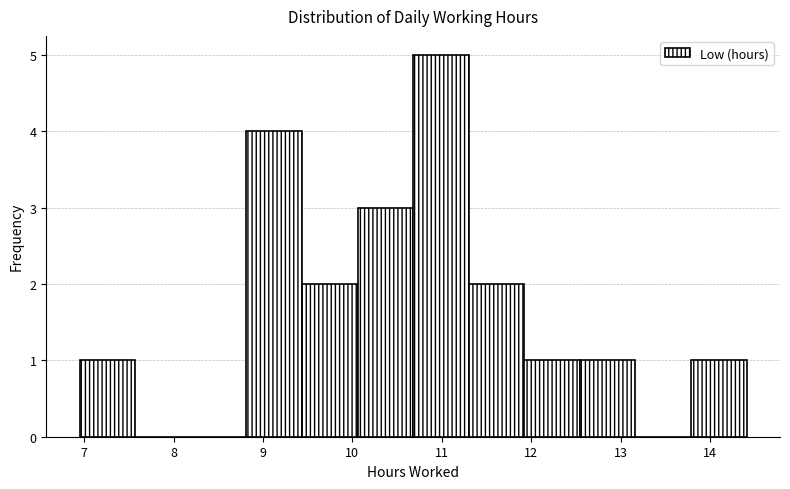

Reading left to right, transcribe this chart: for each bar, give the range it covers on the x-axis and its height. Neither the bar edges nor the heights are printed on the chart, so give them approximately, as read against the axes.

7.0 to 7.6: 1
7.6 to 8.2: 0
8.2 to 8.8: 0
8.8 to 9.4: 4
9.4 to 10.1: 2
10.1 to 10.7: 3
10.7 to 11.3: 5
11.3 to 11.9: 2
11.9 to 12.5: 1
12.5 to 13.2: 1
13.2 to 13.8: 0
13.8 to 14.4: 1